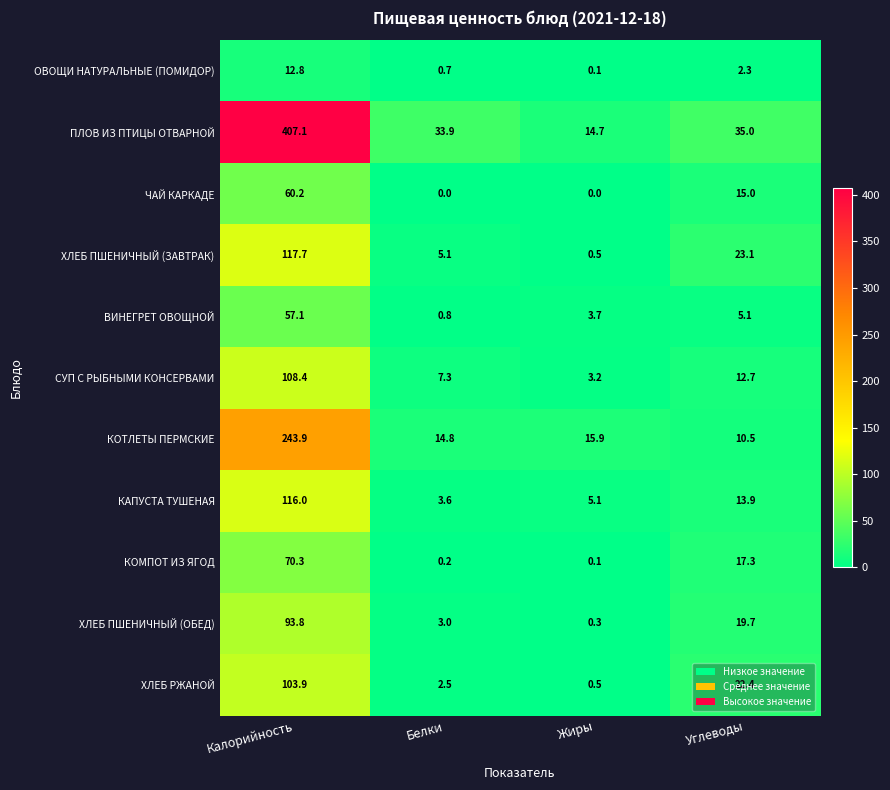

Which category has the highest value across all series?

Калорийность